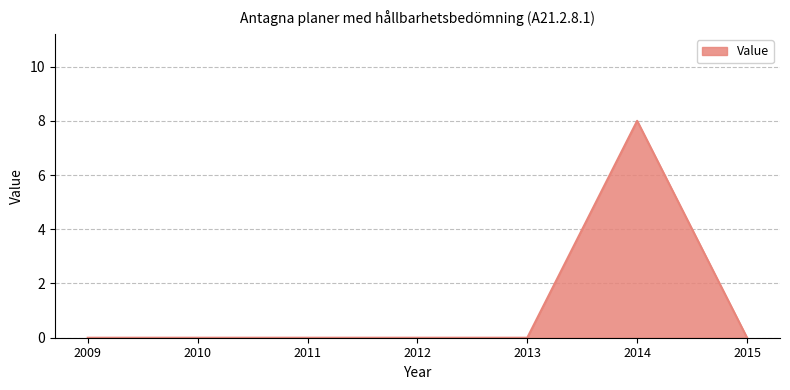

Between 2010 and 2014, which is larger?

2014